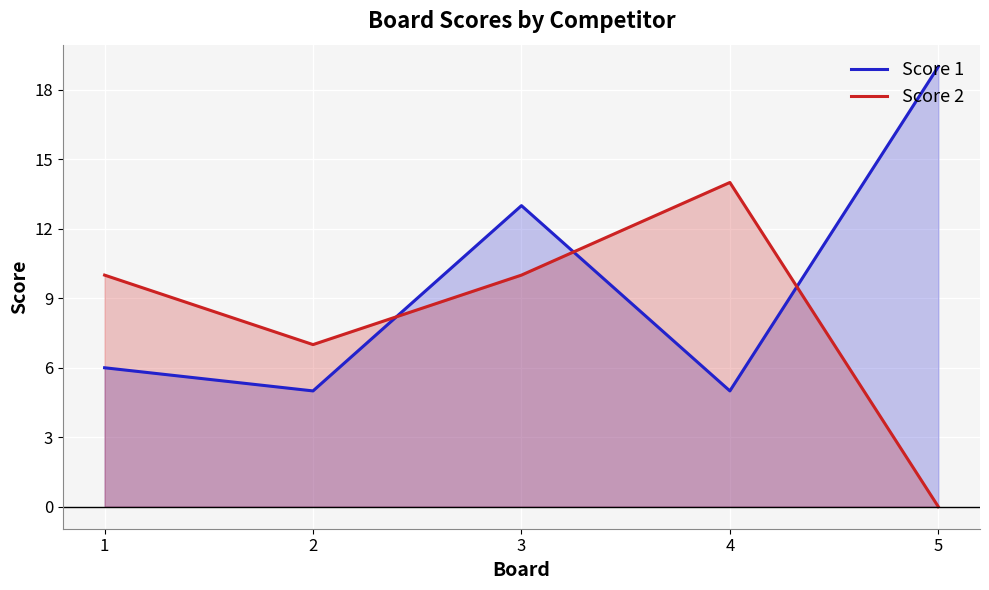

At 1, list the series in order from largest to smallest.

Score 2, Score 1